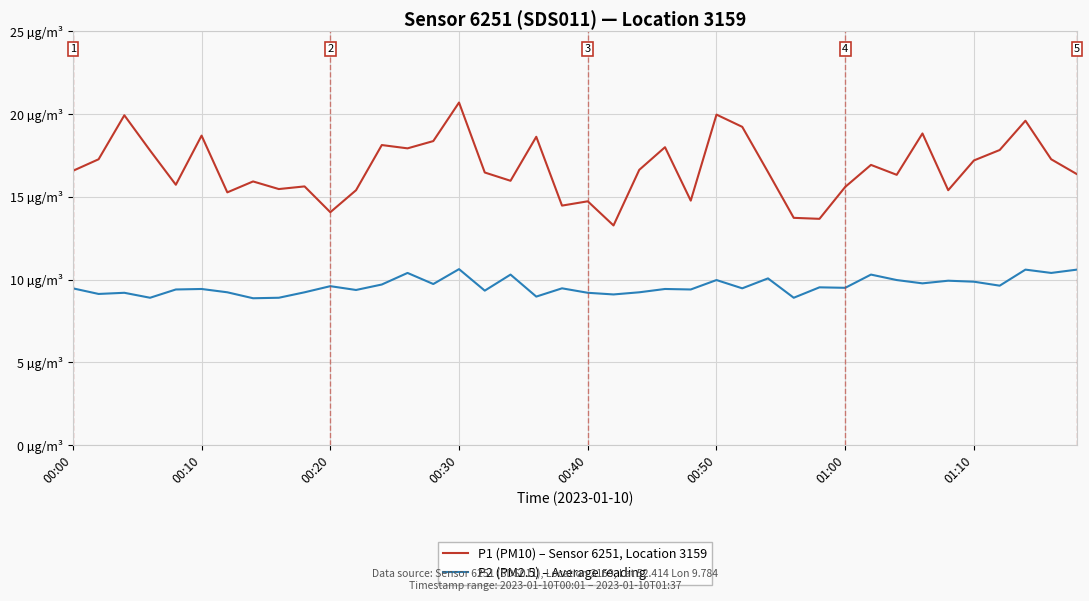

Does the chart display data point markers on the line(s)?

No